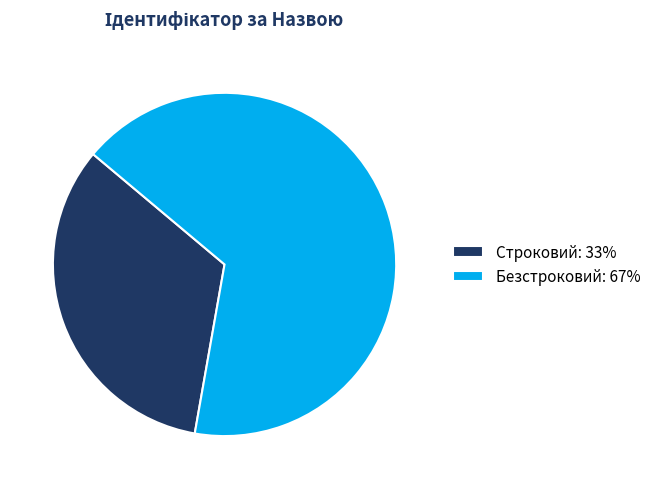

The Строковий: 33% slice represents 33% of the pie. True or false?

True